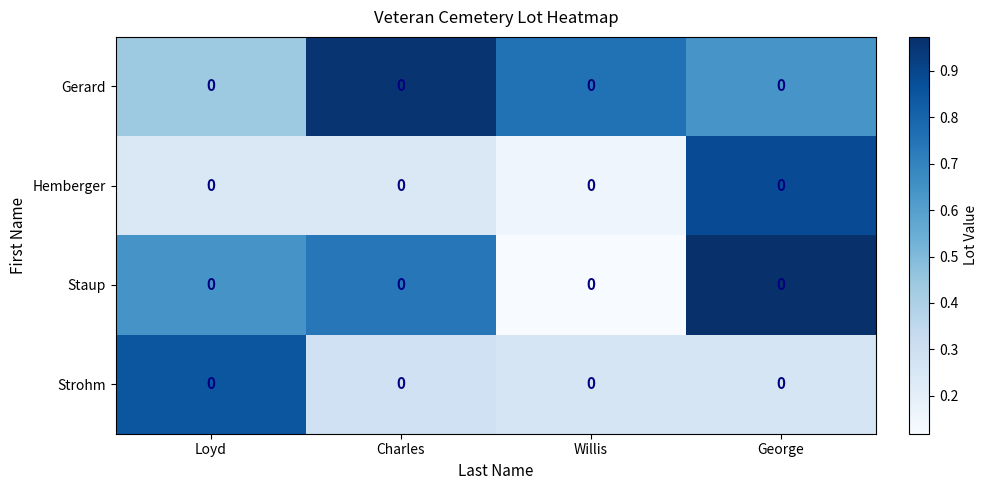

What is the sum of all Strohm values?

1.7